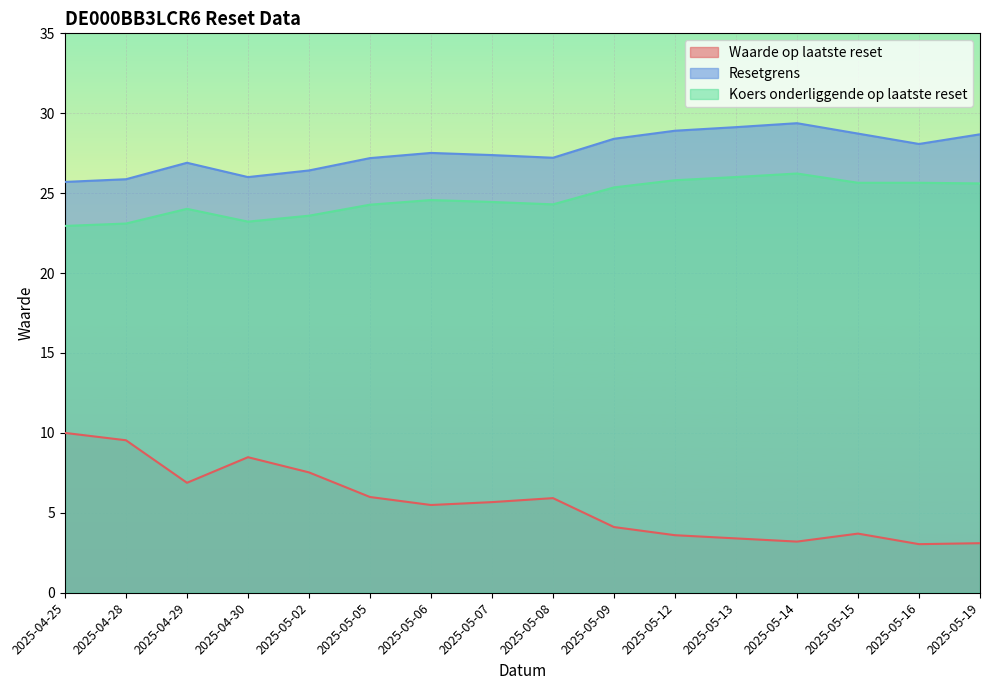

Which category has the highest value in the Waarde op laatste reset series?

2025-04-25